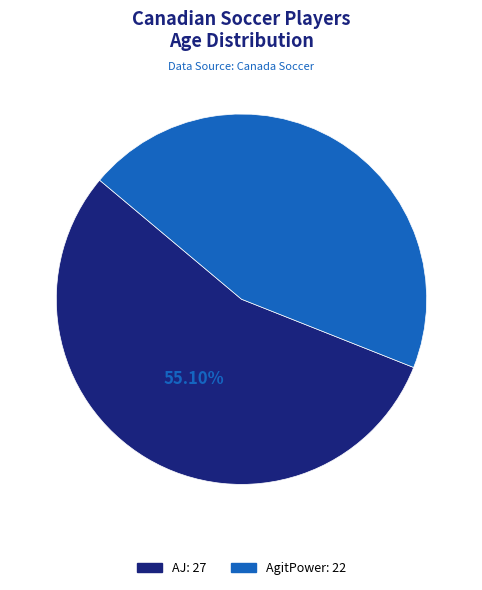

Approximately how many times larger is the value at AgitPower compared to AJ?

0.8